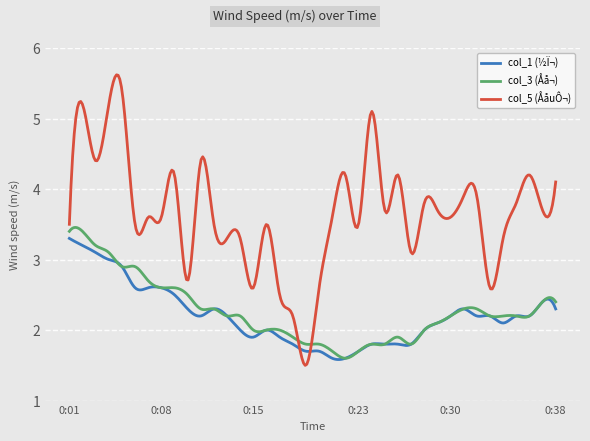

What is the maximum value shown in the chart?

5.6